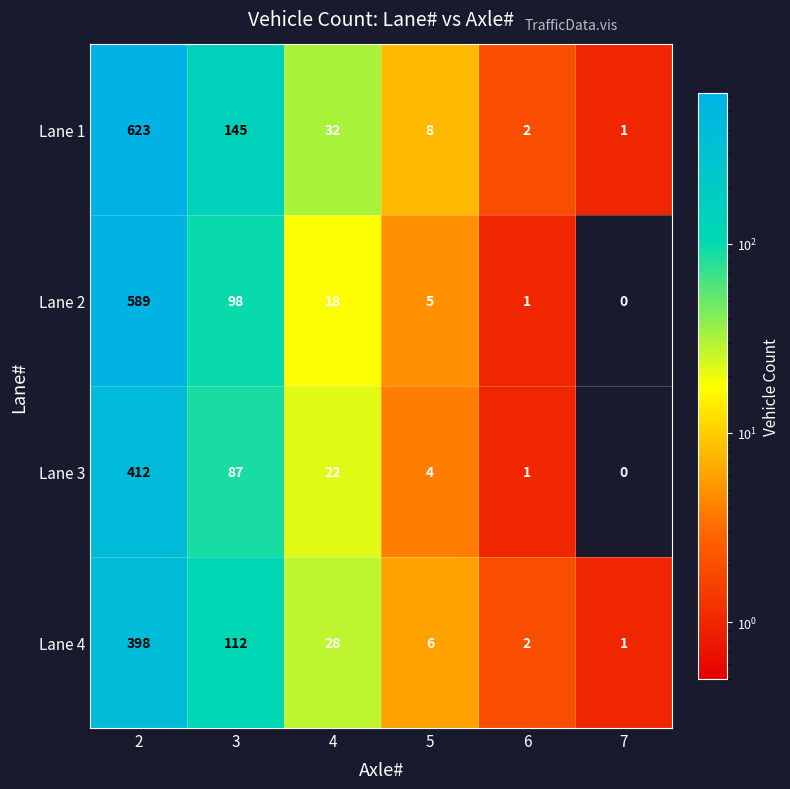

What is the total value across all series at 4?

100